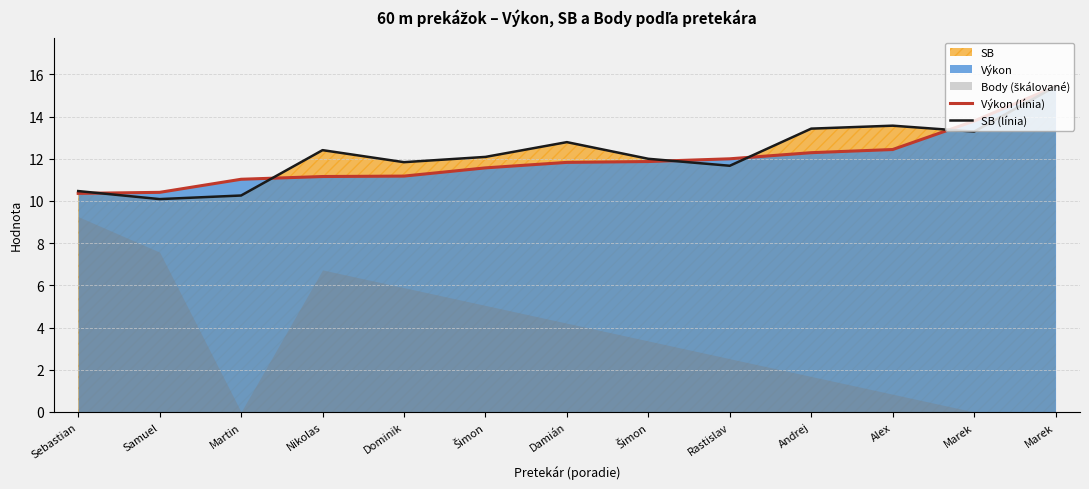

At which category does SB (línia) reach its first local peak?

Nikolas